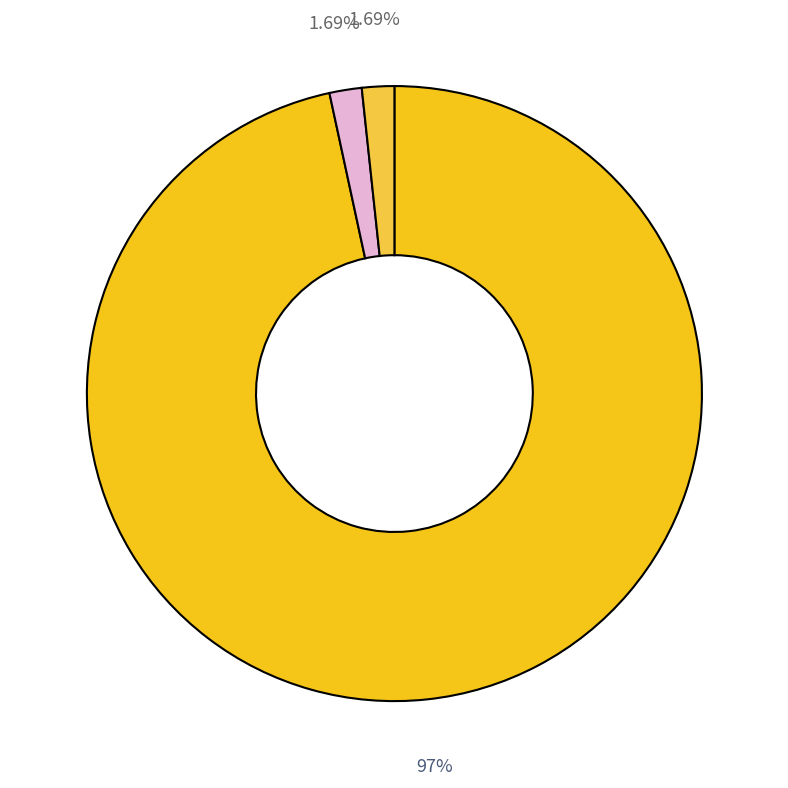

Is there a majority slice in this chart?

Yes